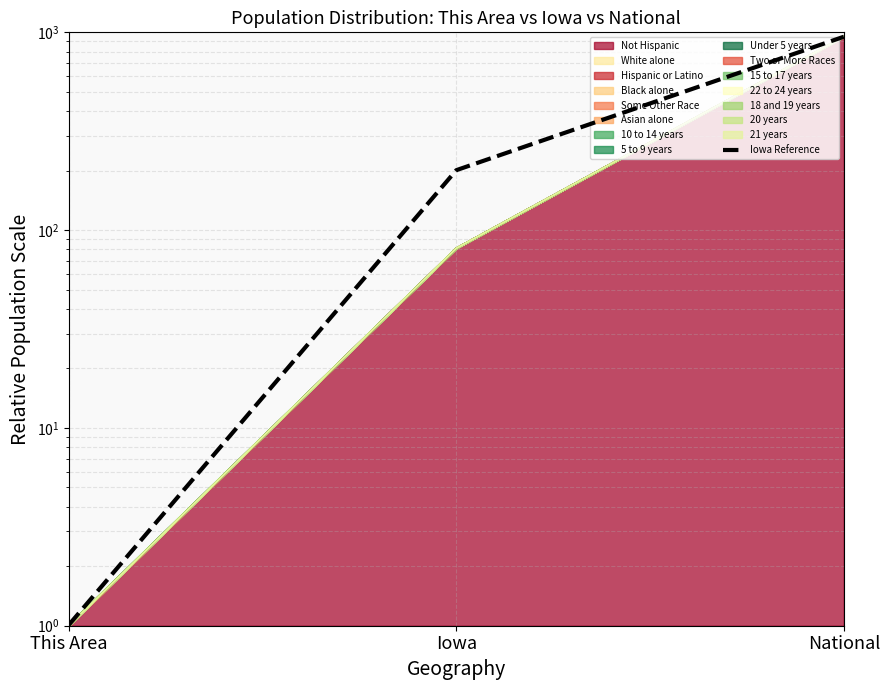

True or false: the data shows 385.6 at National.

False